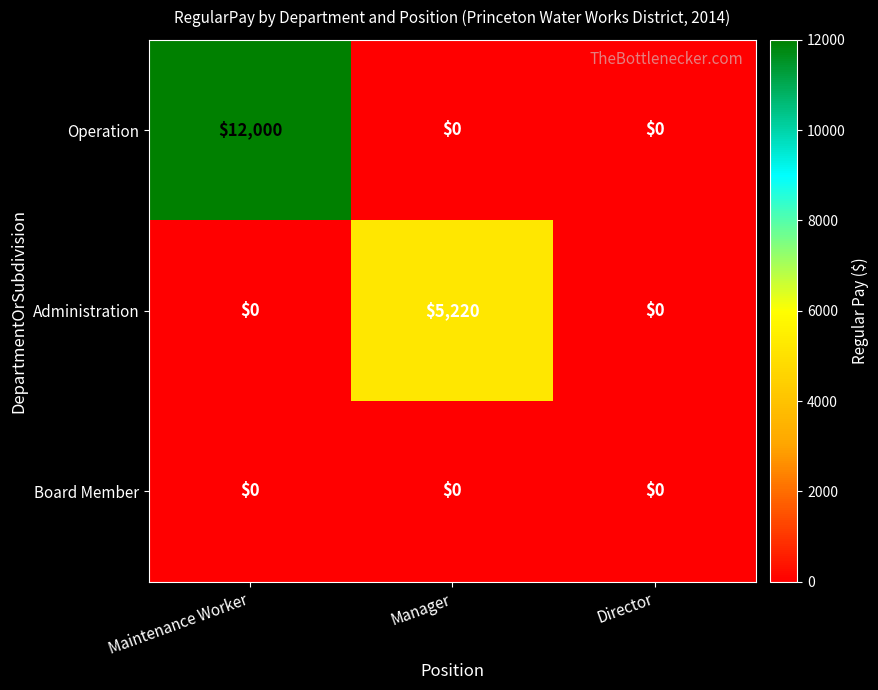

The Administration series shows 0 at Director. True or false?

True